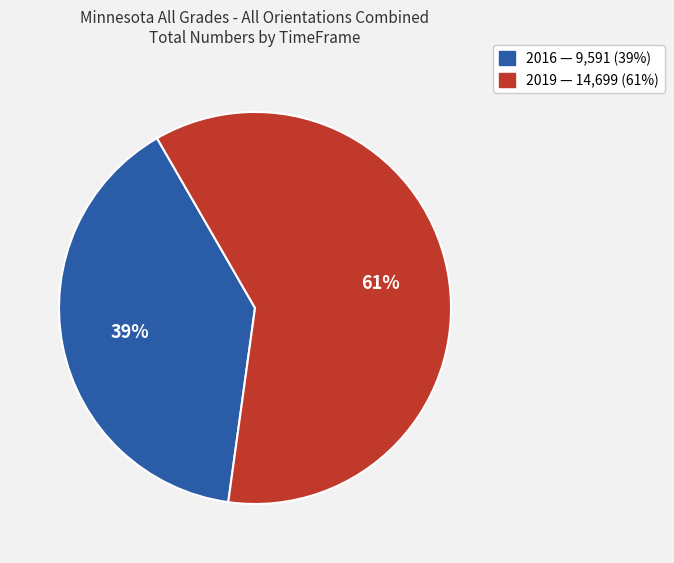

Is it true that 2016 is 39% of the pie?

True